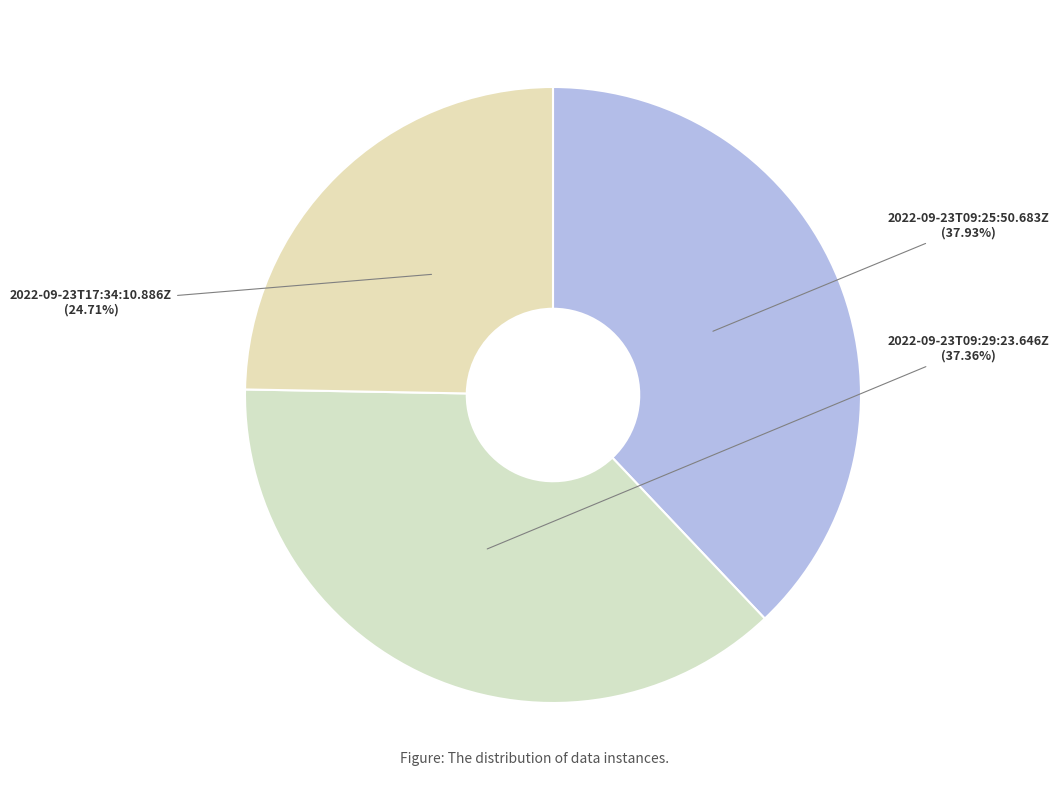

Between 2022-09-23T09:29:23.646Z and 2022-09-23T17:34:10.886Z, which is larger?

2022-09-23T09:29:23.646Z